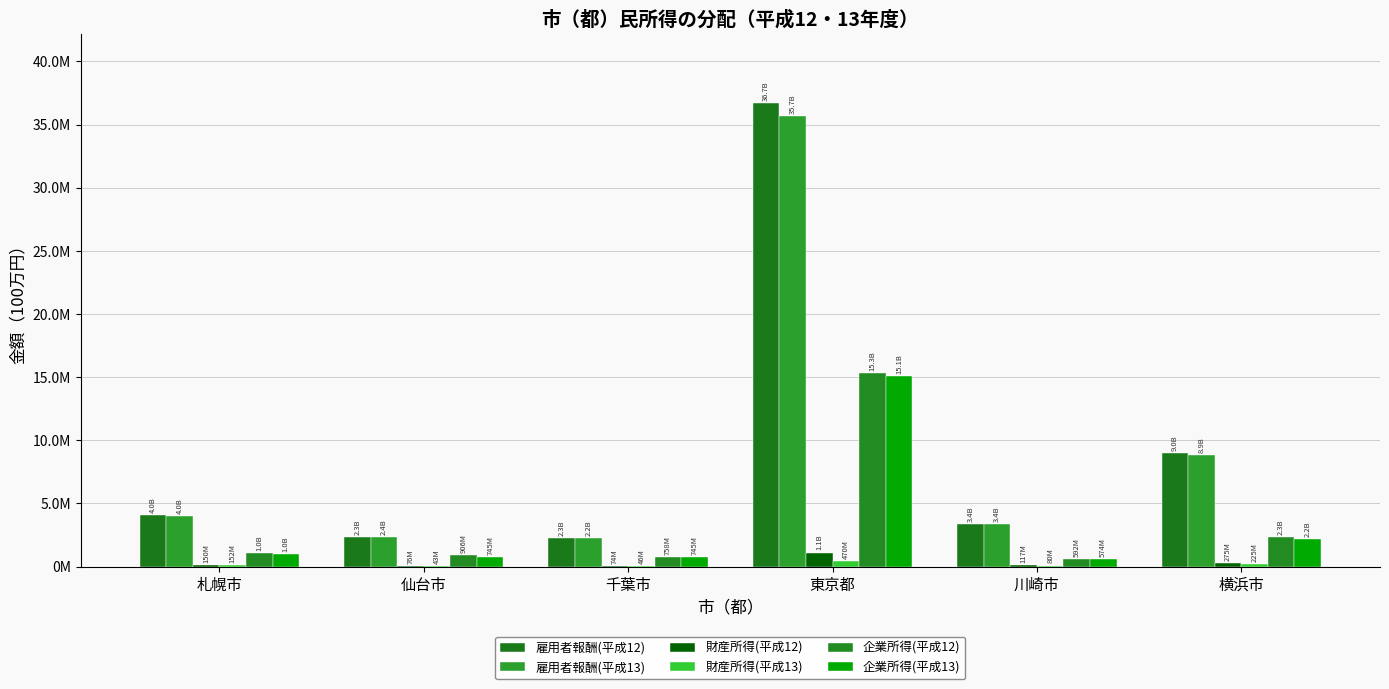

Does the chart contain stacked bars?

No